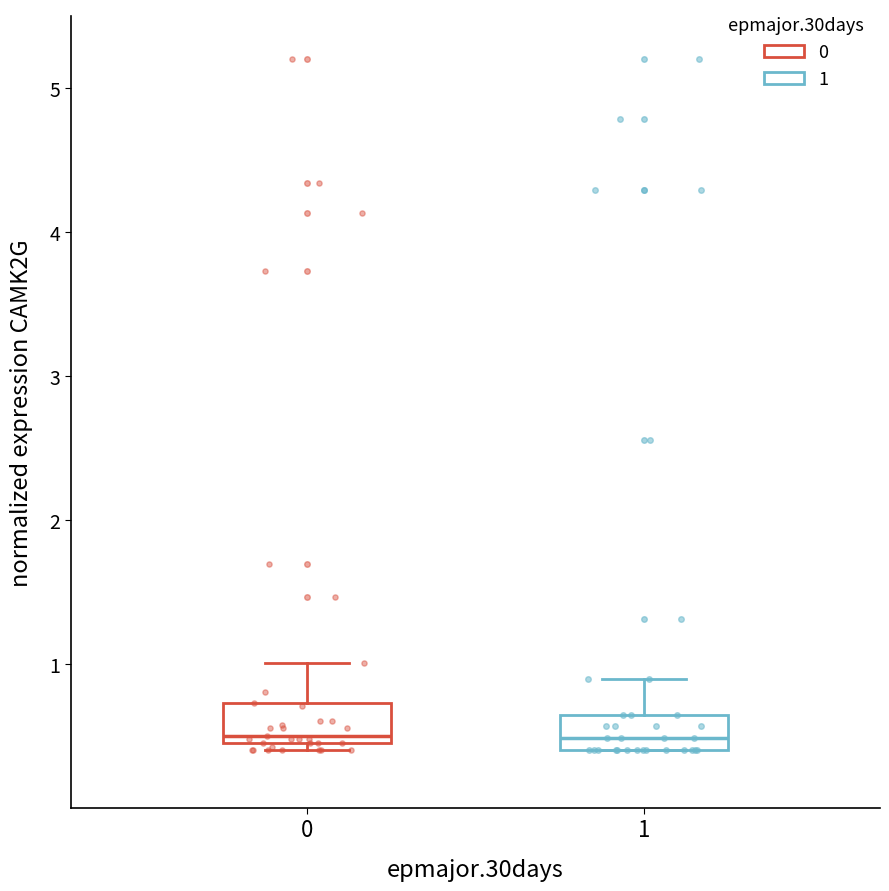

Where is the lower edge of the box at x = 0 on the y-axis? The values are not printed on the chart, so give them approximately, as read against the axis.

0.5